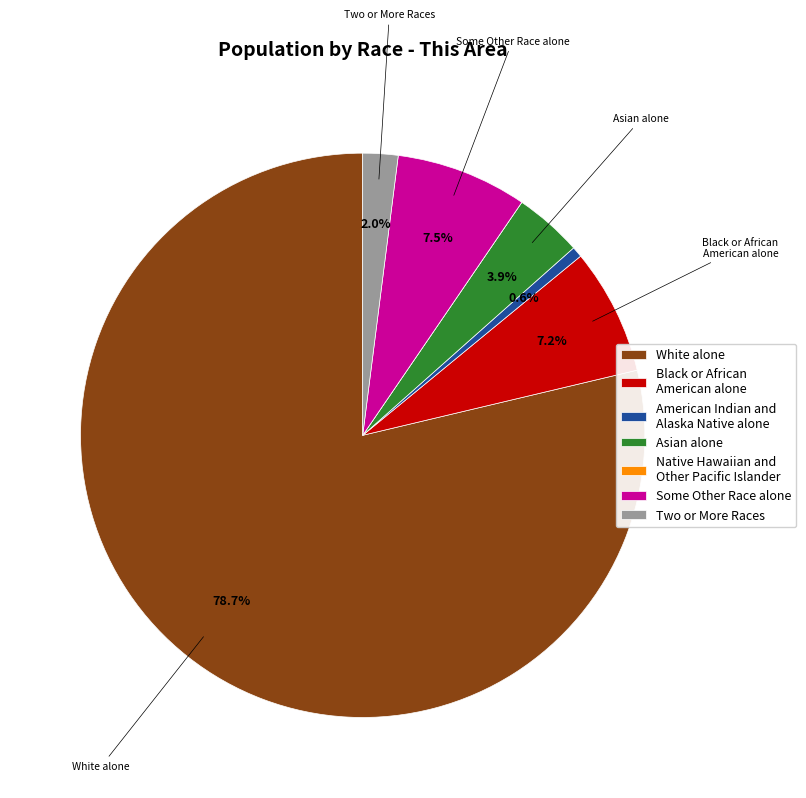

What percentage do Asian alone and Black or African American alone together represent?

11.1%